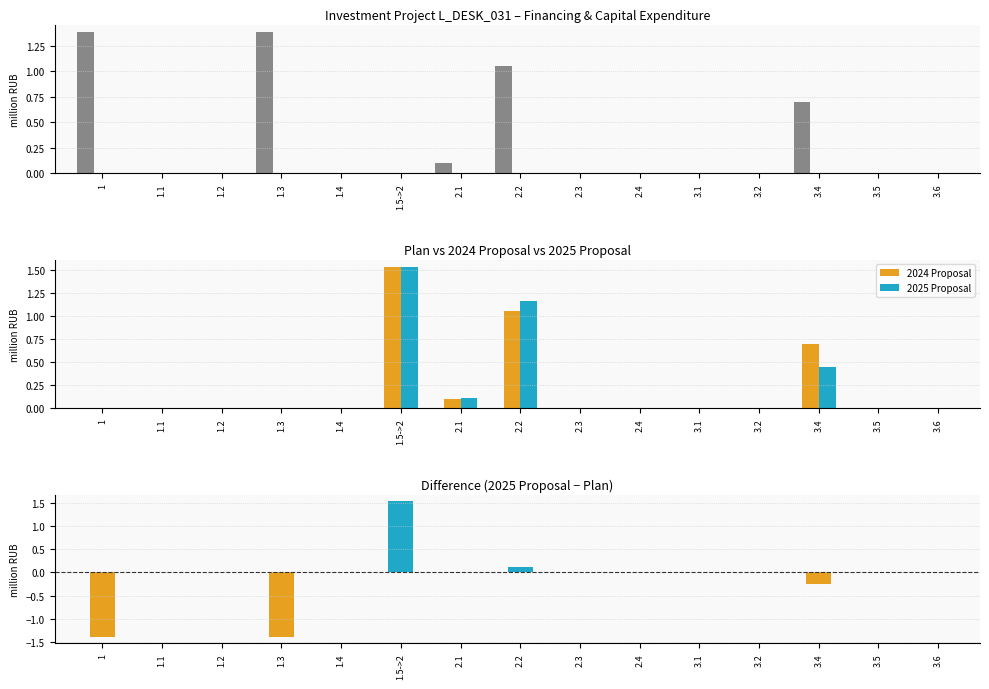

Which series has the widest spread of values?

Difference (2025 − Plan)